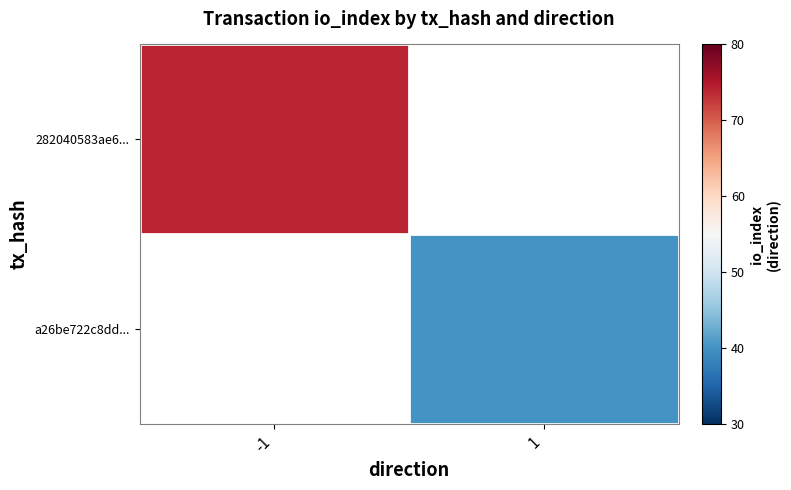

Rank the series at -1 from highest to lowest value.

282040583ae6..., a26be722c8dd...